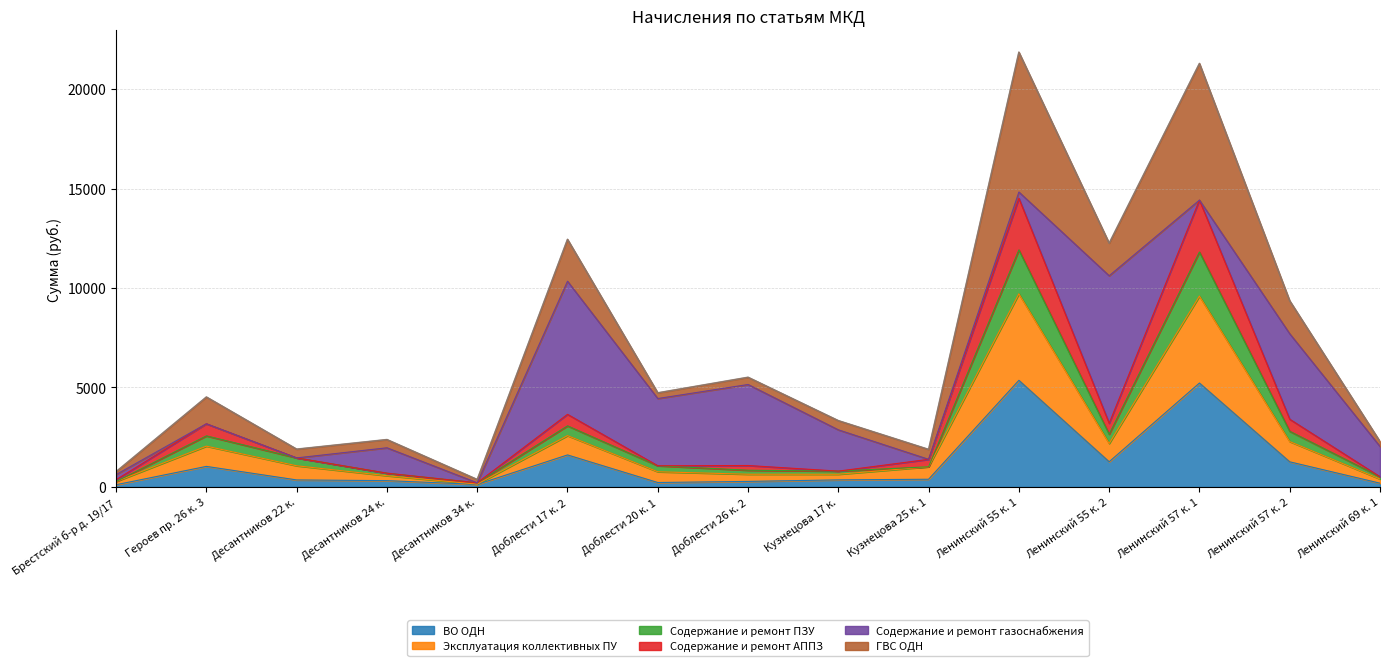

What are all the series names shown in the legend?

ВО ОДН, Эксплуатация коллективных ПУ, Содержание и ремонт ПЗУ, Содержание и ремонт АППЗ, Содержание и ремонт газоснабжения, ГВС ОДН